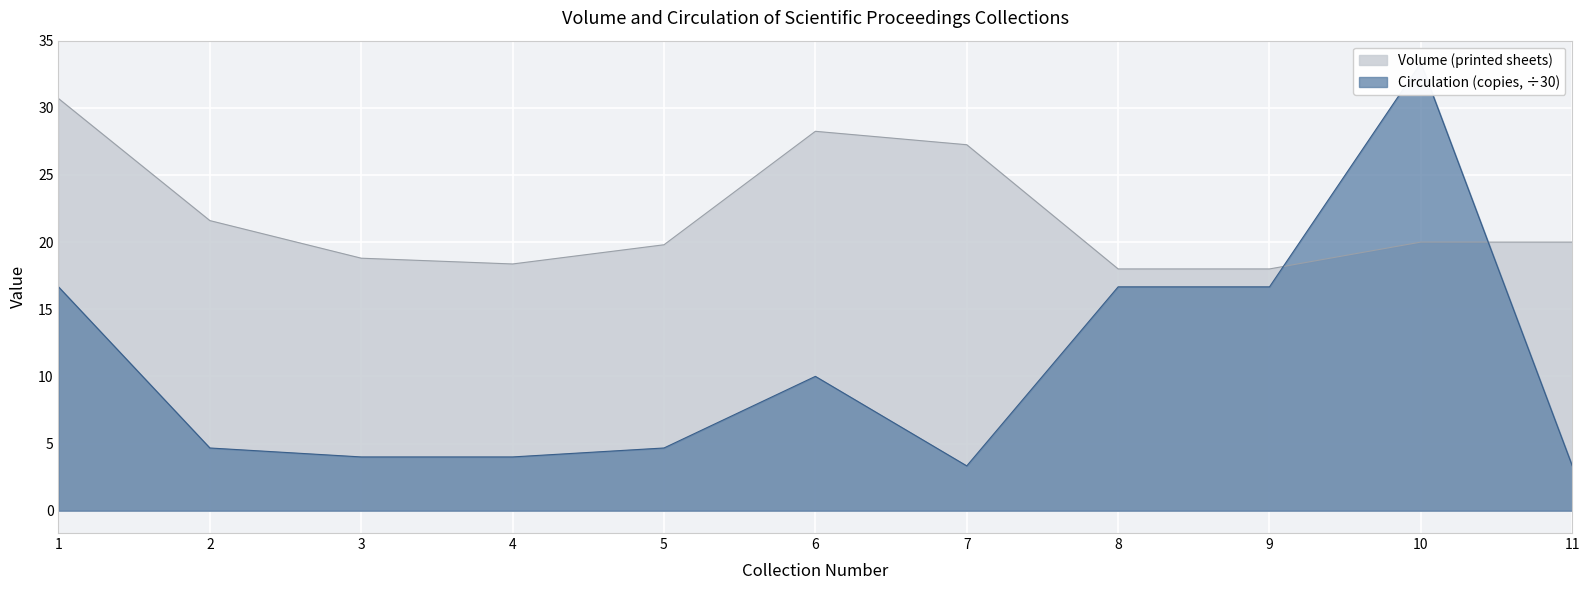

What are all the series names shown in the legend?

Volume (printed sheets), Circulation (copies)